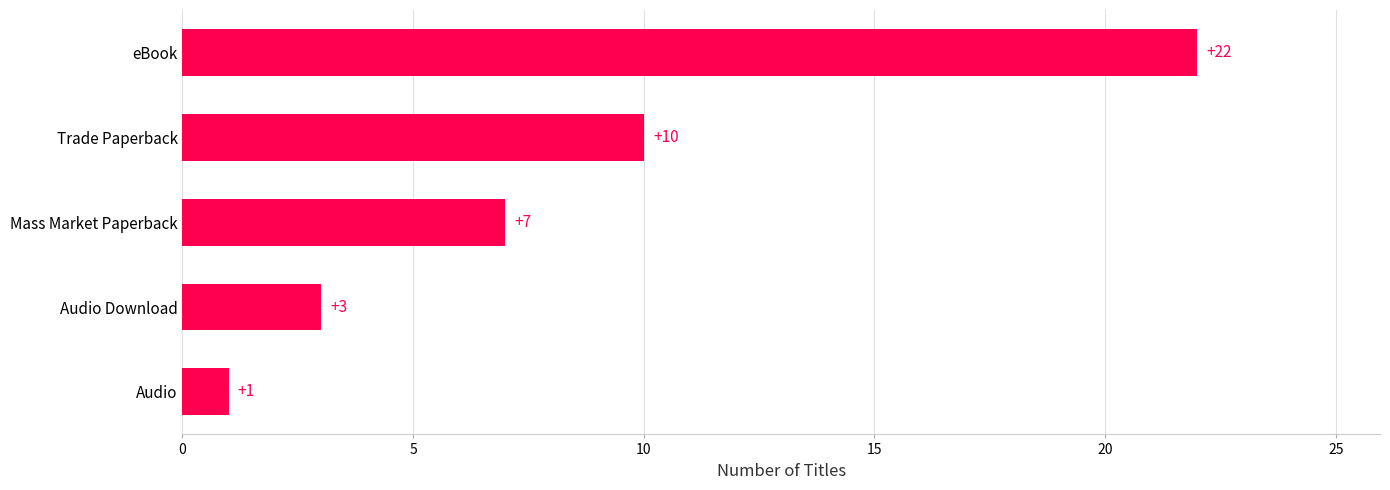

What is the sum of all values?

43